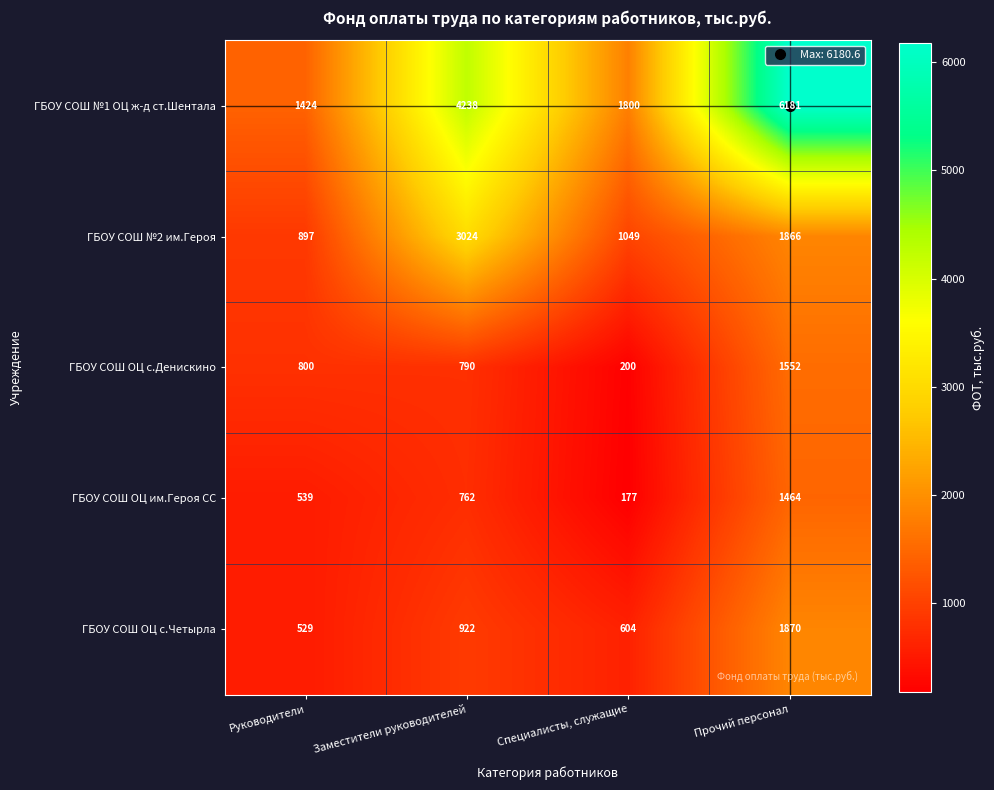

At how many categories does at least one series exceed 1001?

4